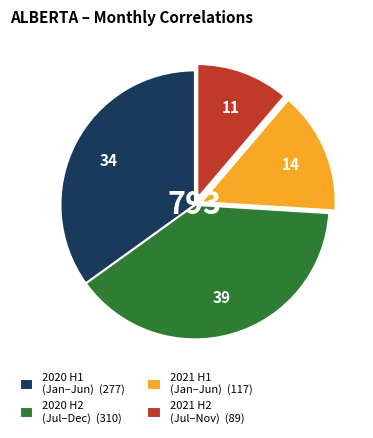

Combined, do 2021 H1 (Jan–Jun) (117) and 2020 H2 (Jul–Dec) (310) account for over 50%?

Yes